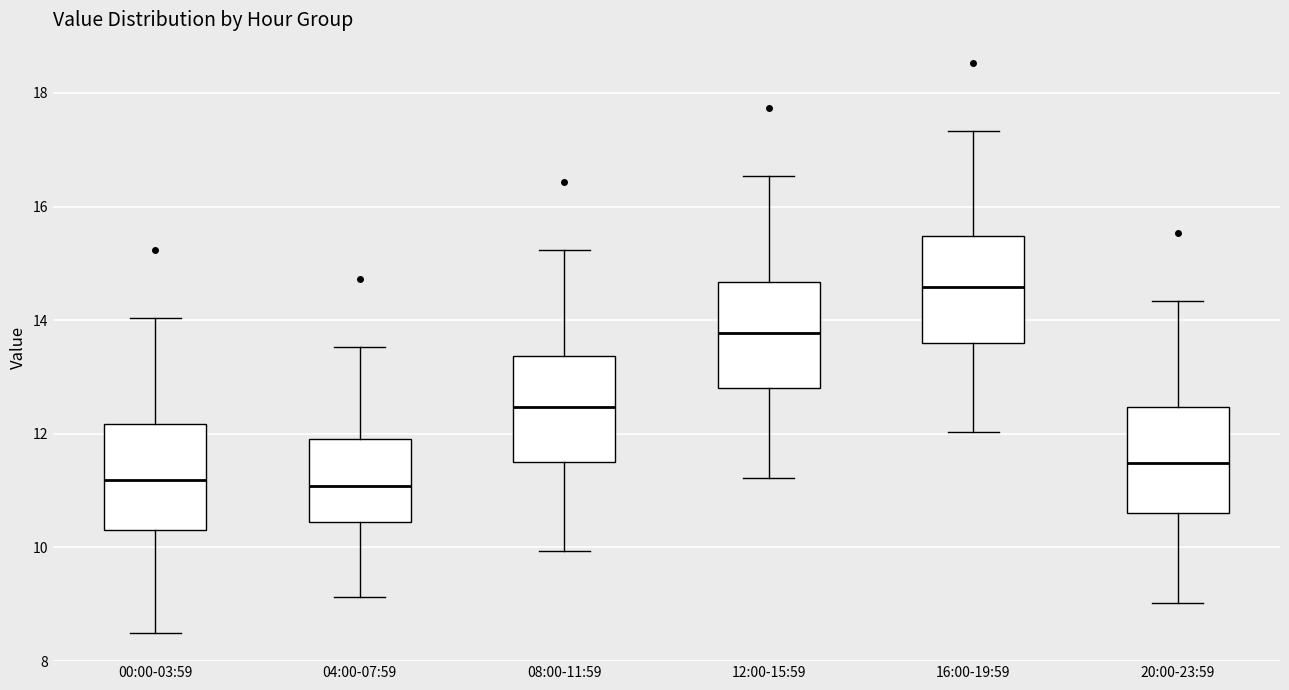

Reading left to right, read every box against the y-axis: the position of its median line, the range the box covers, and the ends of its whiskers. The values are not printed on the chart, so give them approximately, as read against the axis.

00:00-03:59: median 11.2, box 10.4 to 12.2, whiskers 8.6 to 14.0
04:00-07:59: median 11.0, box 10.4 to 12.0, whiskers 9.2 to 13.6
08:00-11:59: median 12.4, box 11.6 to 13.4, whiskers 10.0 to 15.2
12:00-15:59: median 13.8, box 12.8 to 14.6, whiskers 11.2 to 16.6
16:00-19:59: median 14.6, box 13.6 to 15.4, whiskers 12.0 to 17.4
20:00-23:59: median 11.4, box 10.6 to 12.4, whiskers 9.0 to 14.4